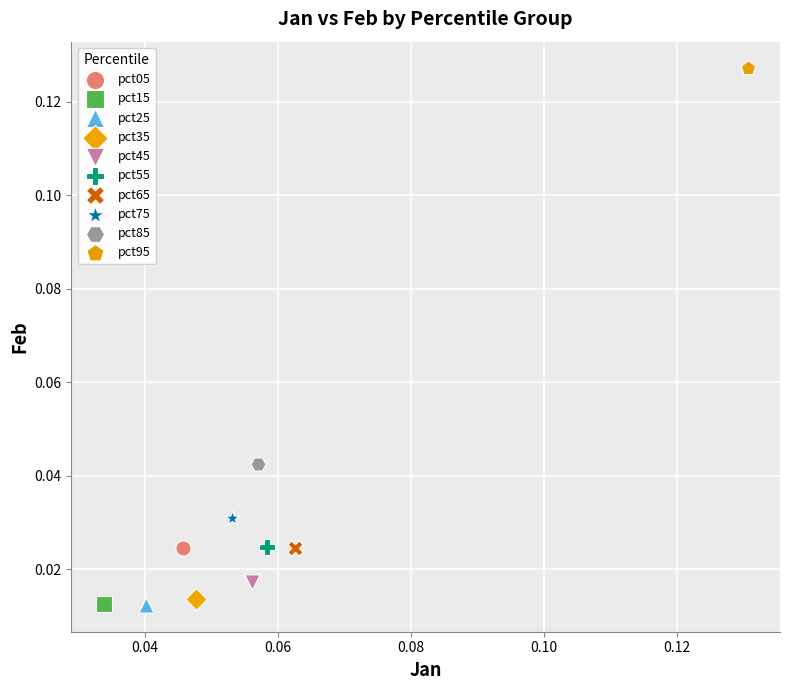

What are all the series names shown in the legend?

pct05, pct15, pct25, pct35, pct45, pct55, pct65, pct75, pct85, pct95